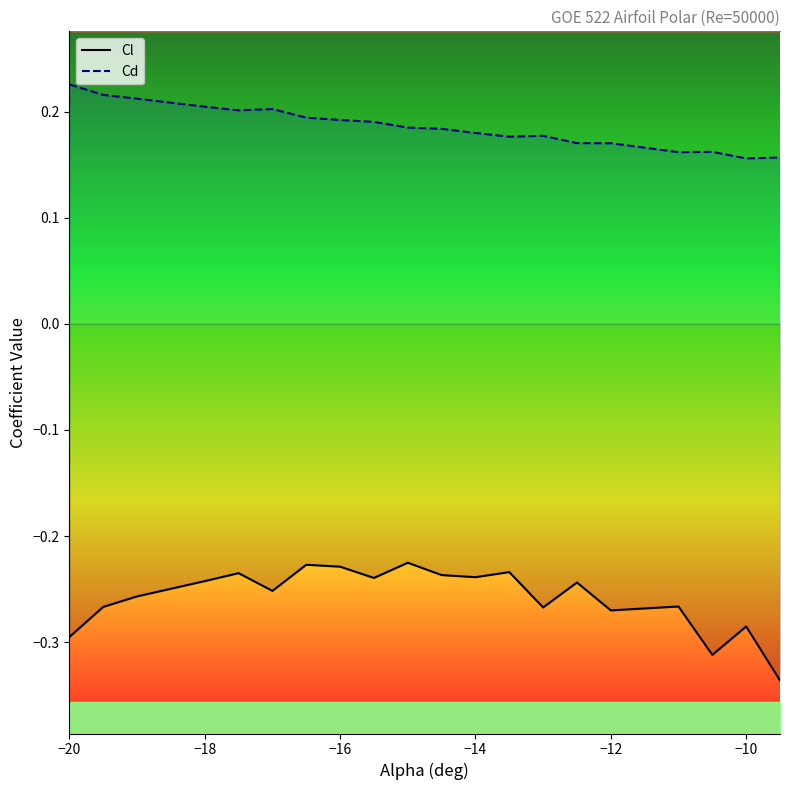

True or false: Cd and Cl cross at least once.

False